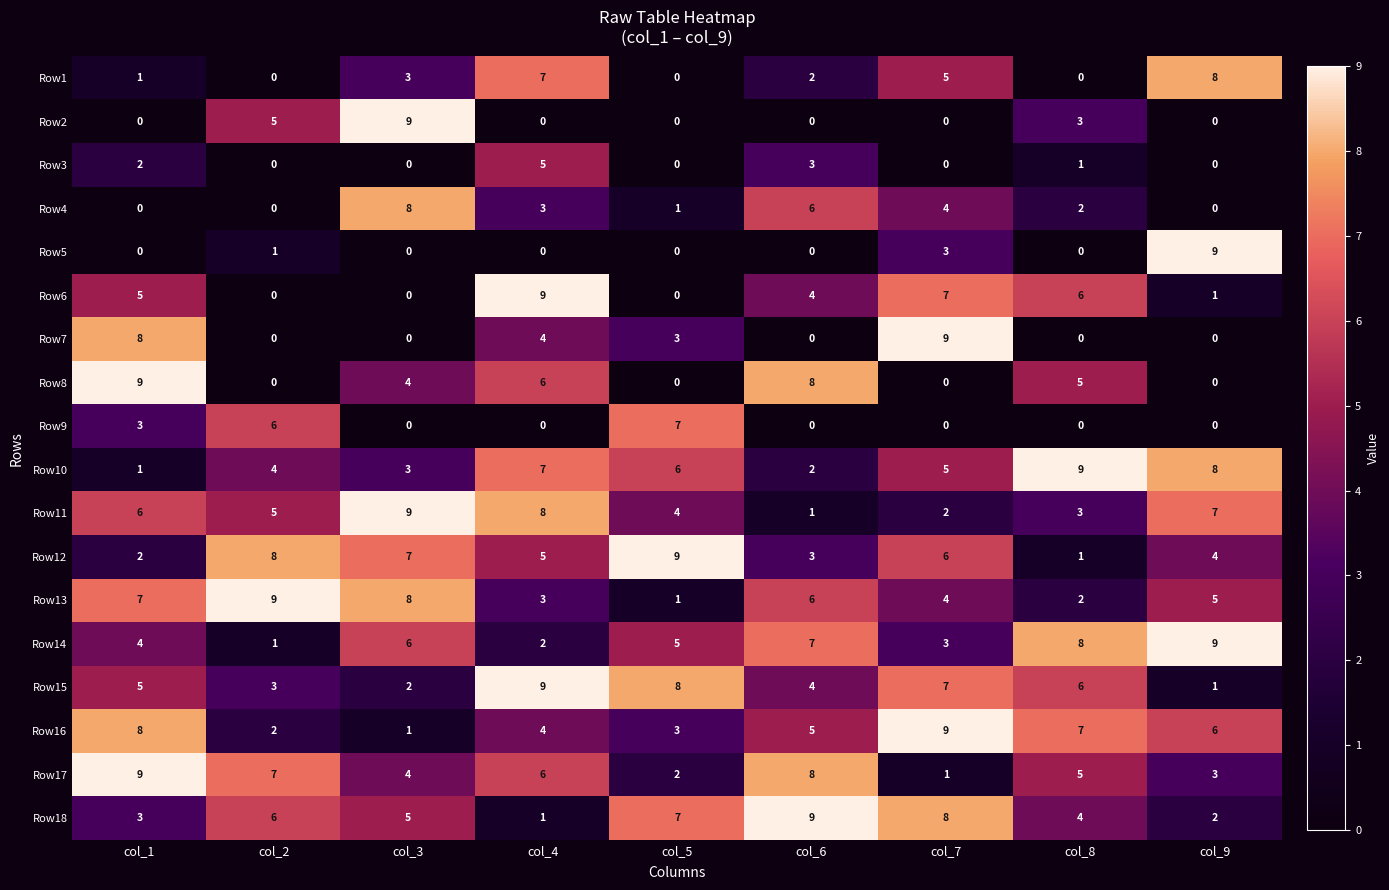

At which category is the sum across all series the highest?

col_4